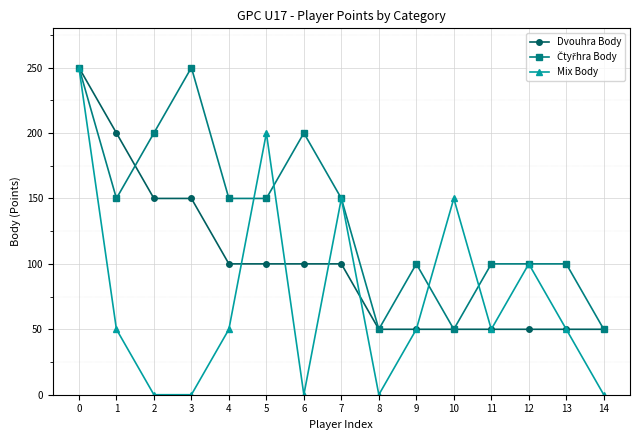

What is the maximum value for Mix Body?

250